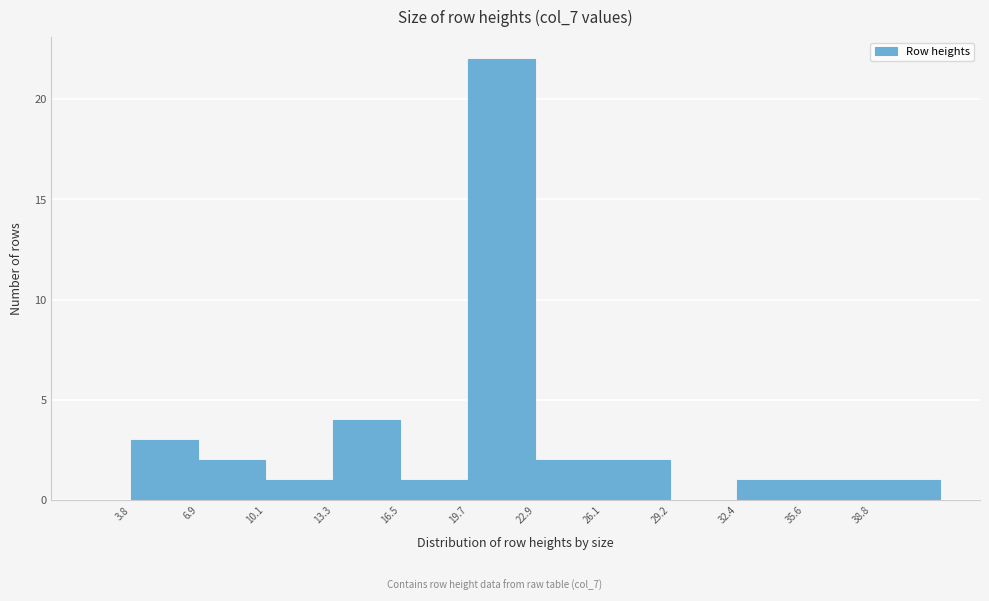

Reading left to right, transcribe this chart: for each bar, give the range it covers on the x-axis and its height. Neither the bar edges nor the heights are printed on the chart, so give them approximately, as read against the axes.

4.0 to 7.0: 3
7.0 to 10.0: 2
10.0 to 13.5: 1
13.5 to 16.5: 4
16.5 to 19.5: 1
19.5 to 23.0: 22
23.0 to 26.0: 2
26.0 to 29.5: 2
29.5 to 32.5: 0
32.5 to 35.5: 1
35.5 to 39.0: 1
39.0 to 42.0: 1